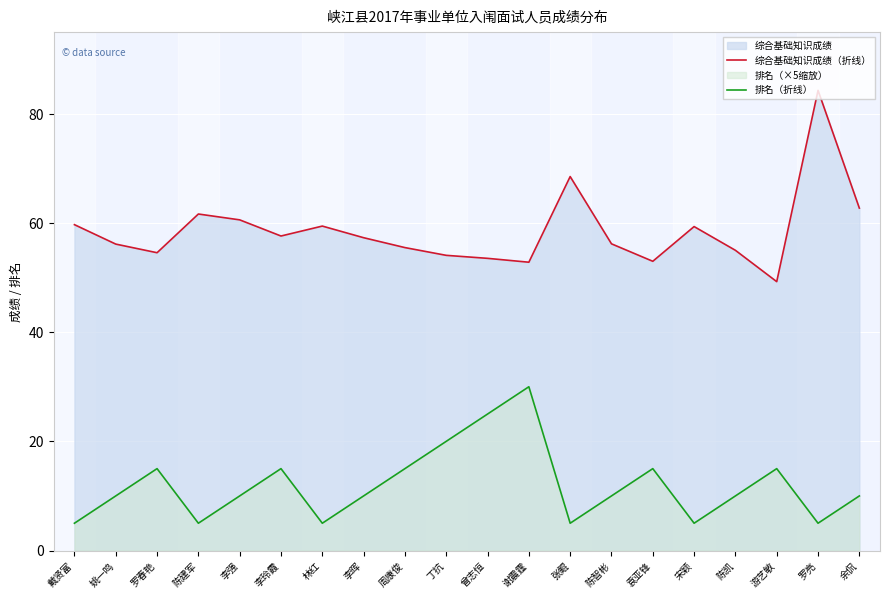

Between 李晖 and 陈凯, which series saw the biggest shift?

综合基础知识成绩（折线）